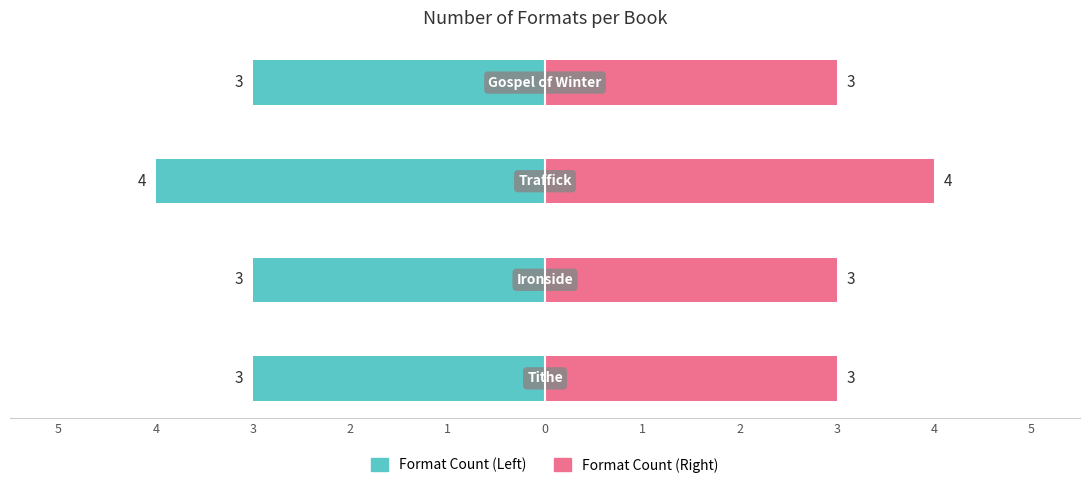

What is the difference between the highest and lowest values at 3?

8